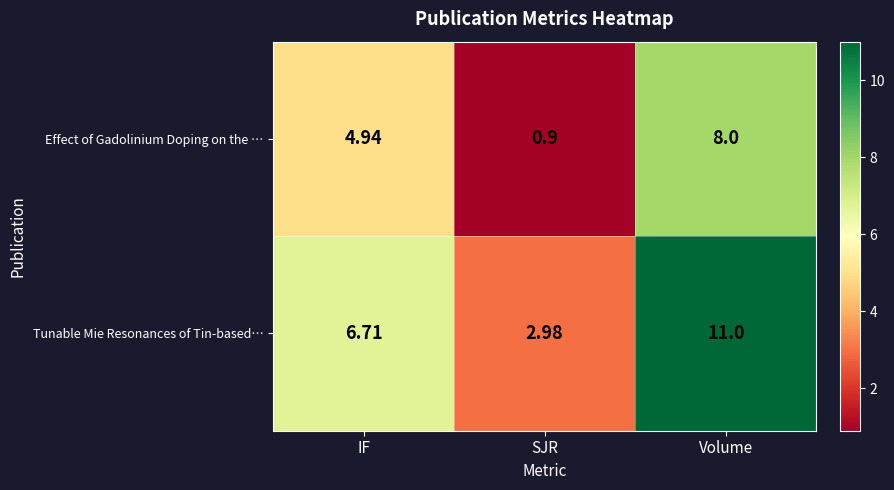

Rank the series at Volume from highest to lowest value.

Tunable Mie Resonances of Tin-based…, Effect of Gadolinium Doping on the …